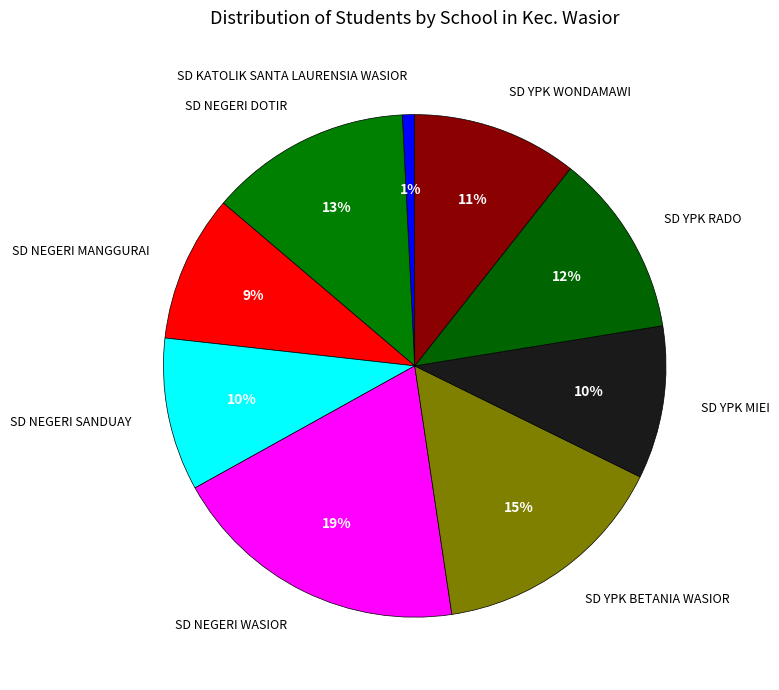

Which category has the biggest portion of the pie?

SD NEGERI WASIOR